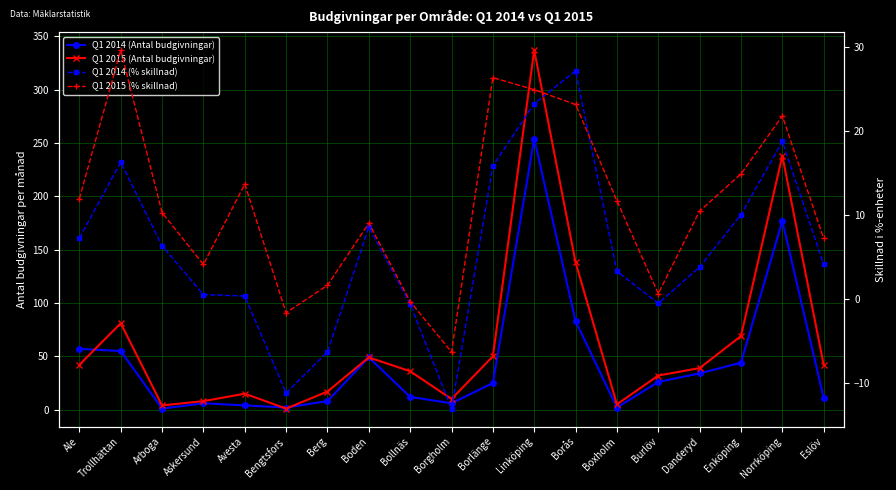

Where is Q1 2014 (Antal budgivningar) nearest to the value 127?

Borås